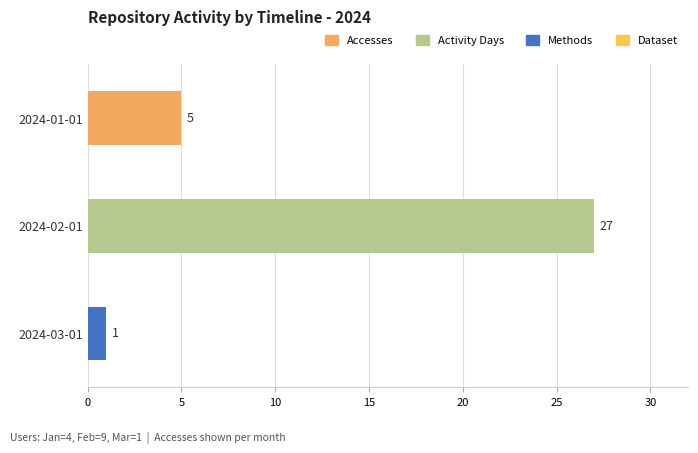

Reading top to bottom, list all the values displayed in this chart.

5	27	1